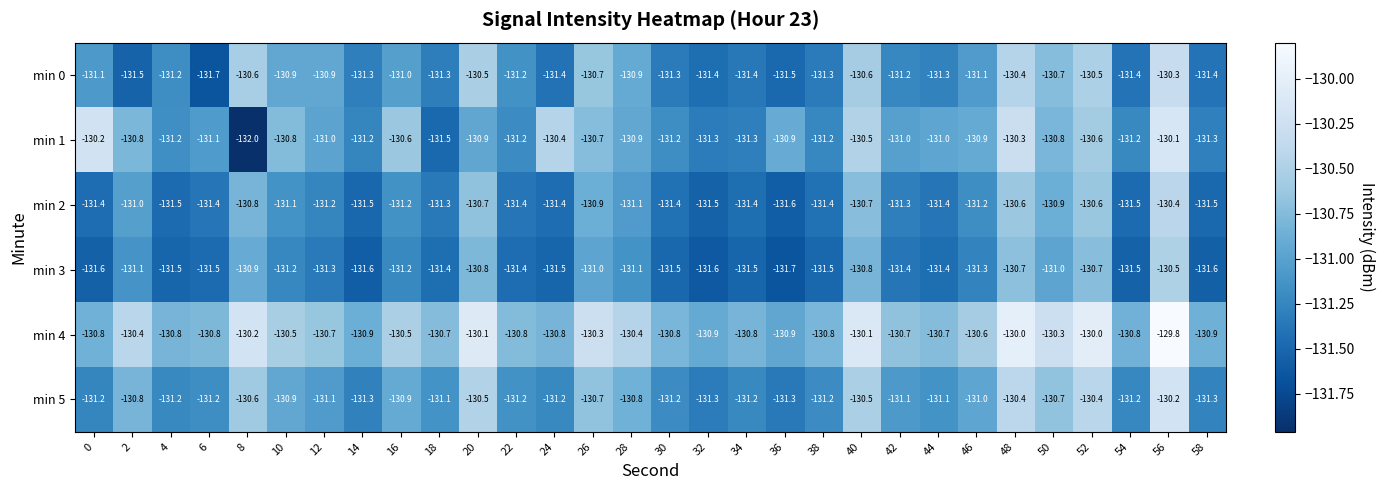

At which category is the sum across all series the highest?

56